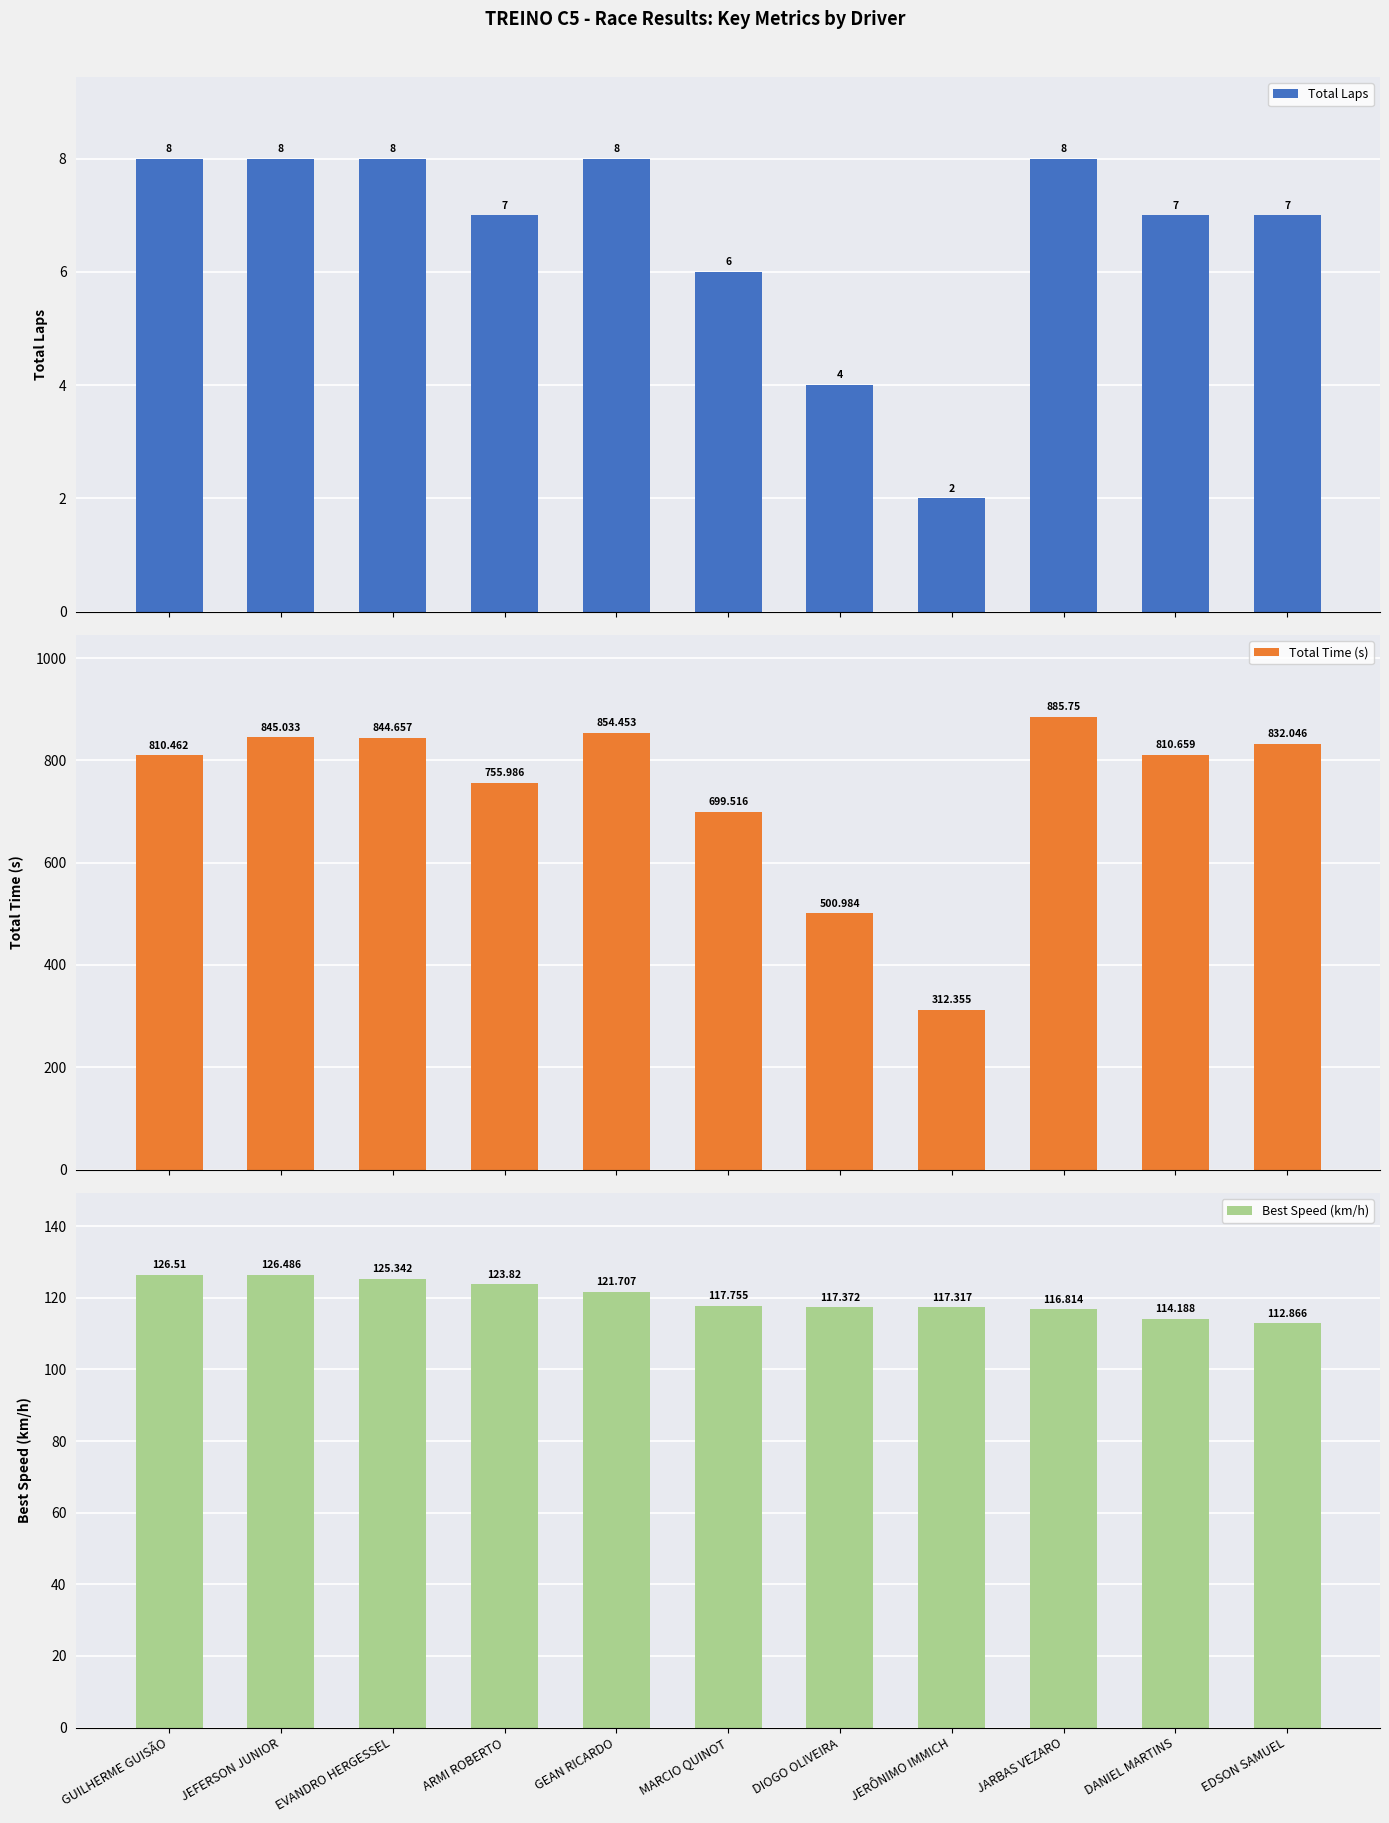

Is it true that Best Speed (km/h) equals 125.3 at EVANDRO HERGESSEL?

True